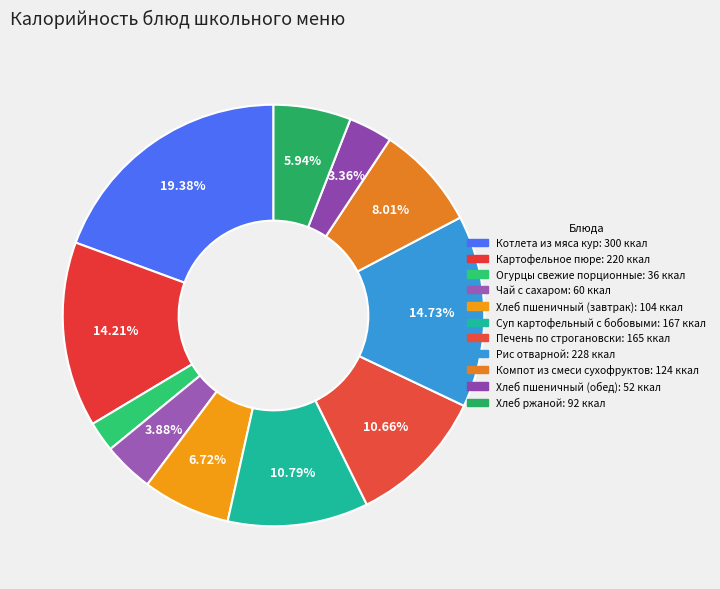

How many slices are in this pie chart?

11